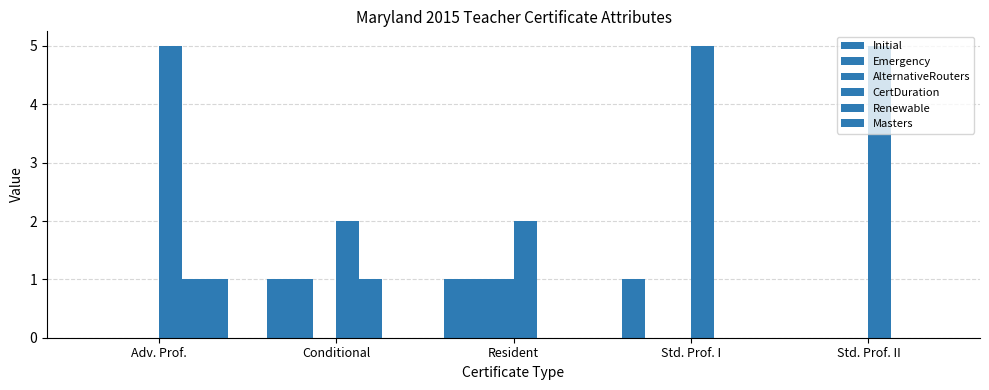

How many groups of bars are there?

5